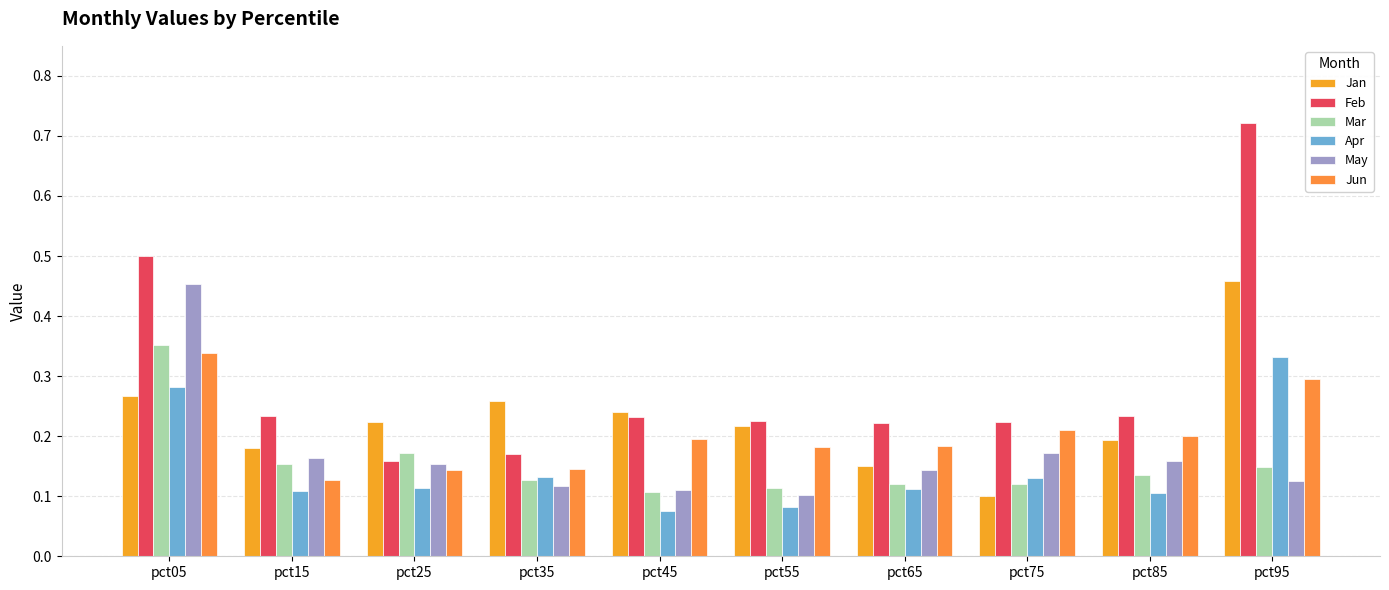

At which category does the chart reach its peak across all series?

pct95